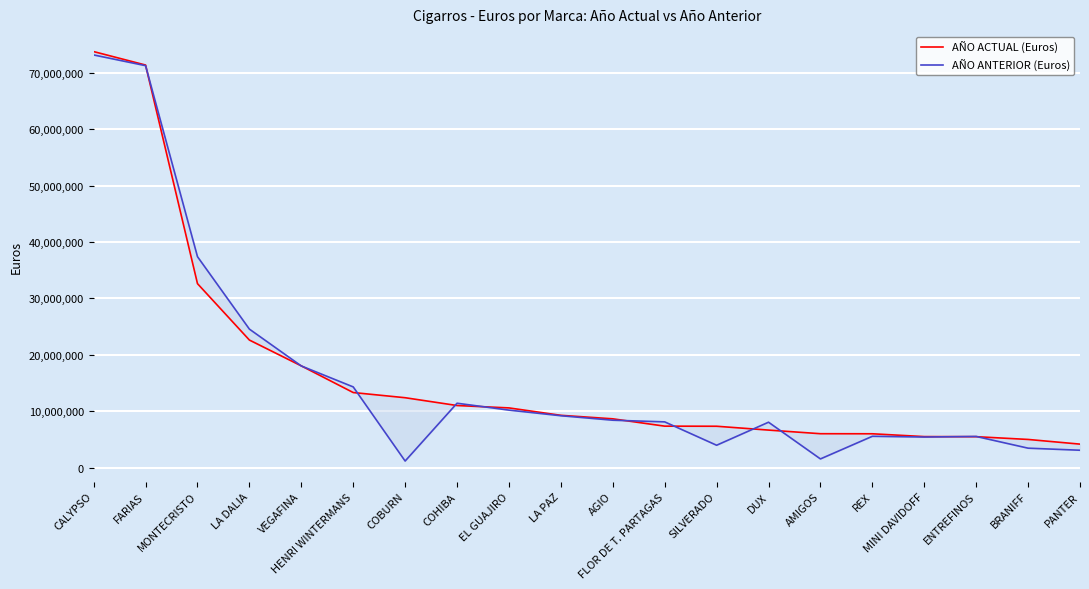

Rank the categories by AÑO ACTUAL (Euros) value from highest to lowest.

CALYPSO, FARIAS, MONTECRISTO, LA DALIA, VEGAFINA, HENRI WINTERMANS, COBURN, COHIBA, EL GUAJIRO, LA PAZ, AGIO, FLOR DE T. PARTAGAS, SILVERADO, DUX, AMIGOS, REX, MINI DAVIDOFF, ENTREFINOS, BRANIFF, PANTER